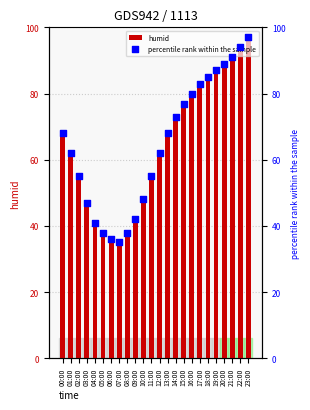

What are all the series names shown in the legend?

humid, percentile rank within the sample